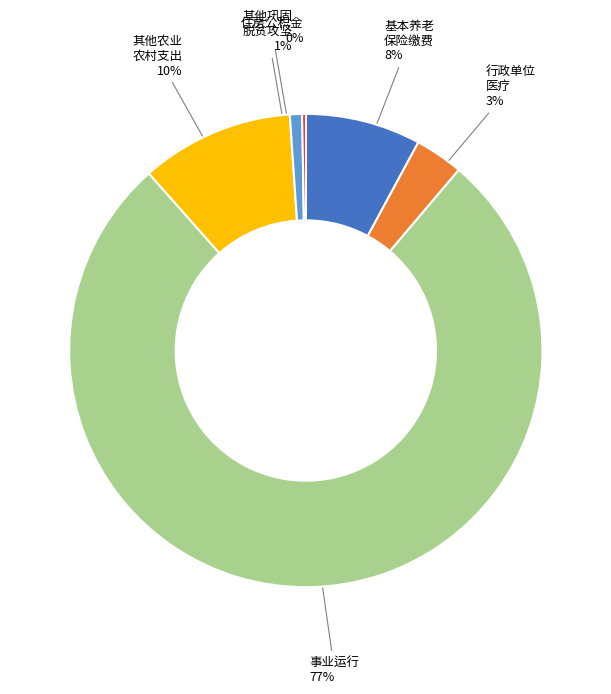

To the nearest percent, what is the combined percentage of 行政单位 医疗 and 其他巩固 脱贫攻坚?

4%